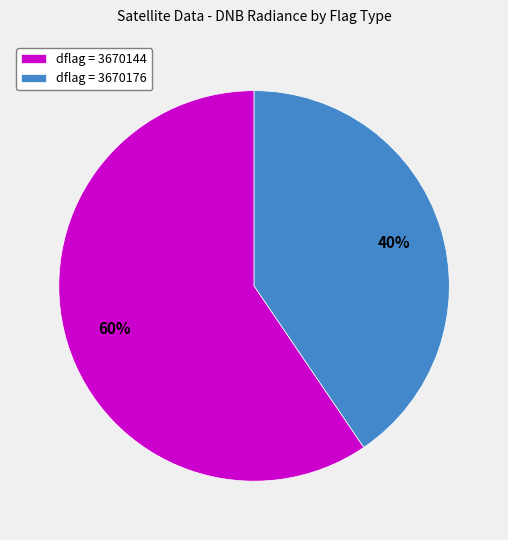

To the nearest percent, what percentage of the pie is dflag = 3670144?

60%